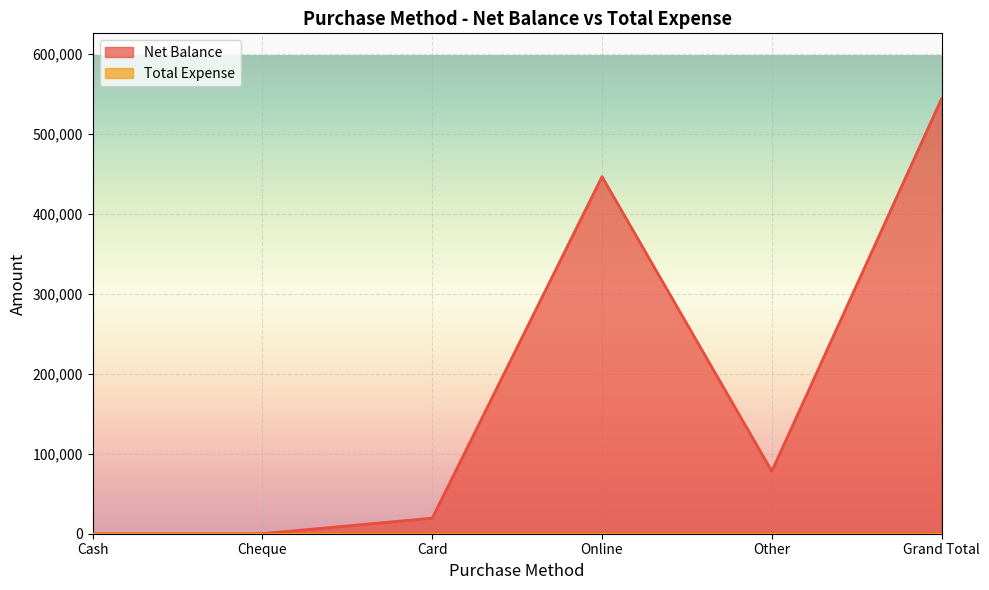

True or false: the data shows 78177 at Other.

True